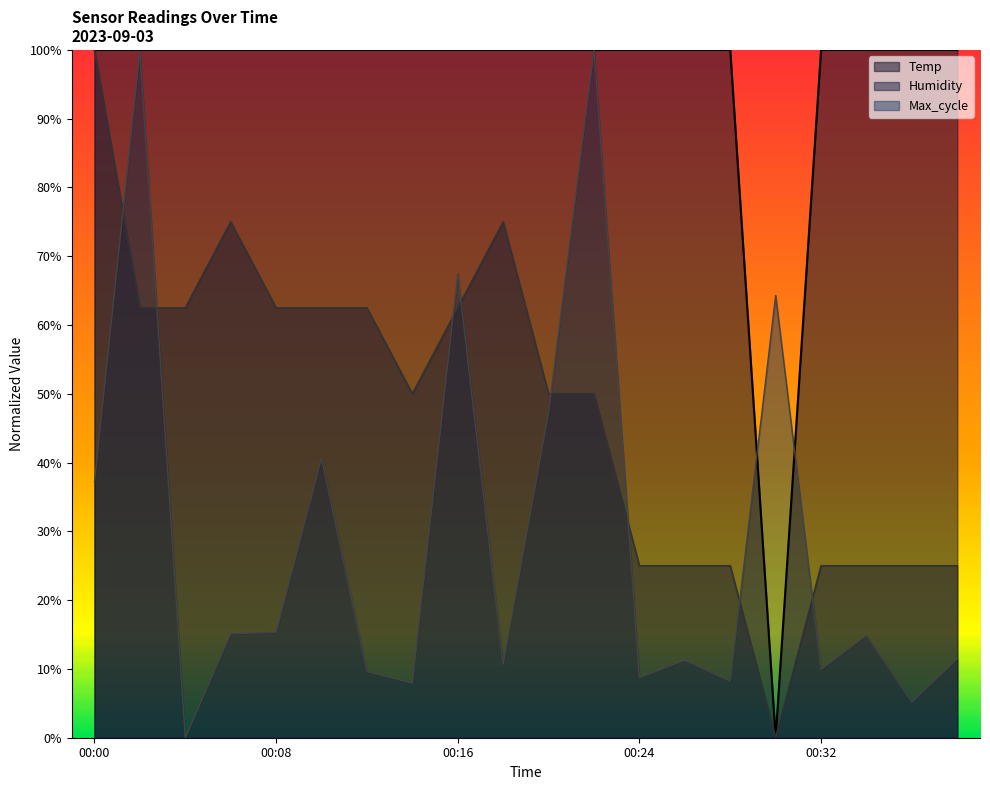

What is the sum of all Max_cycle values?

5.9